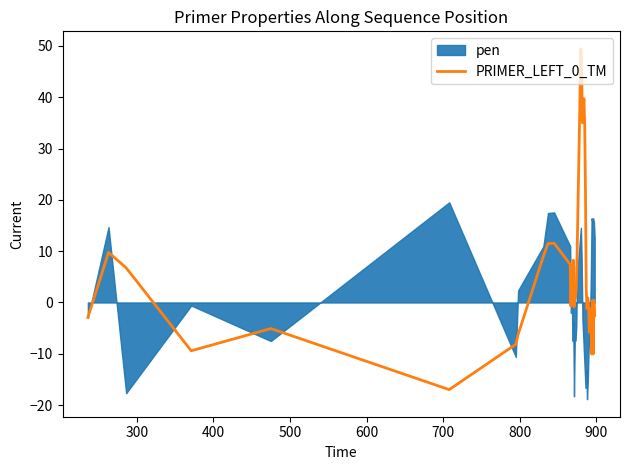

What is the difference between the second highest and minimum values?

62.3